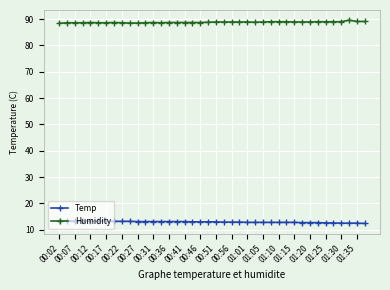

Is this an area chart (filled region under the line)?

No